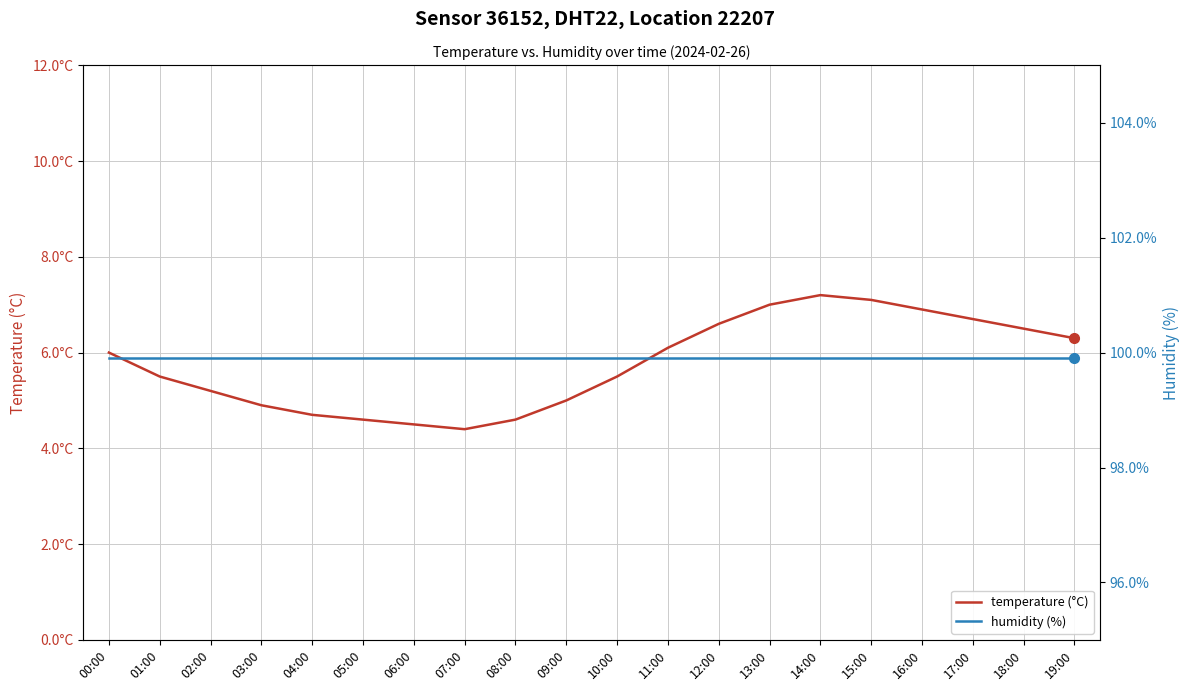

True or false: humidity (%) and temperature (°C) cross at least once.

False